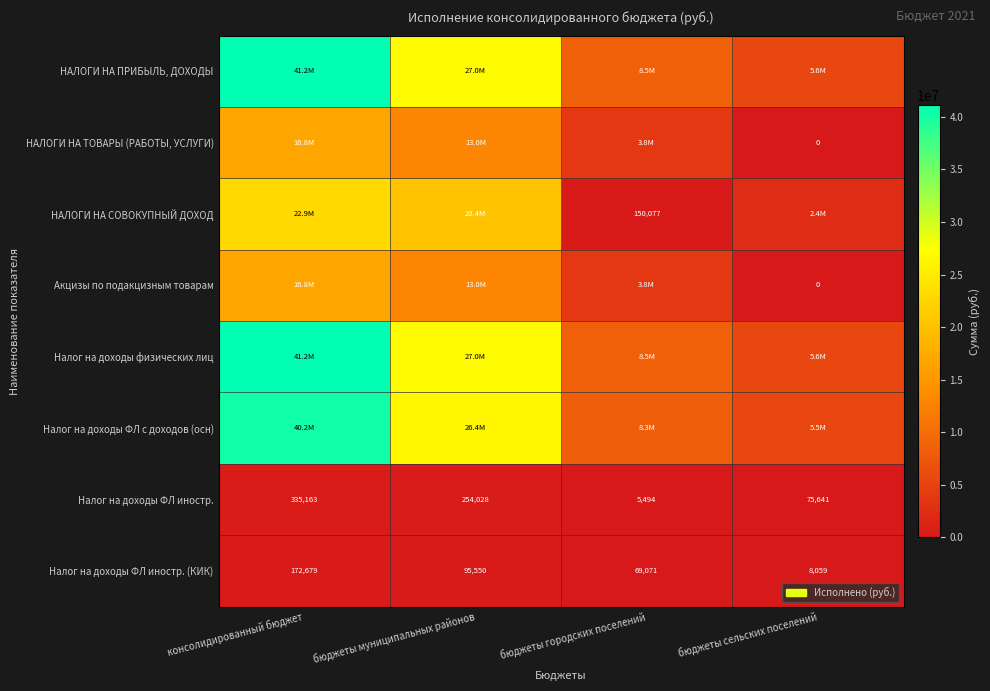

The value of Акцизы по подакцизным товарам at бюджеты муниципальных районов is 12992408.3. True or false?

True